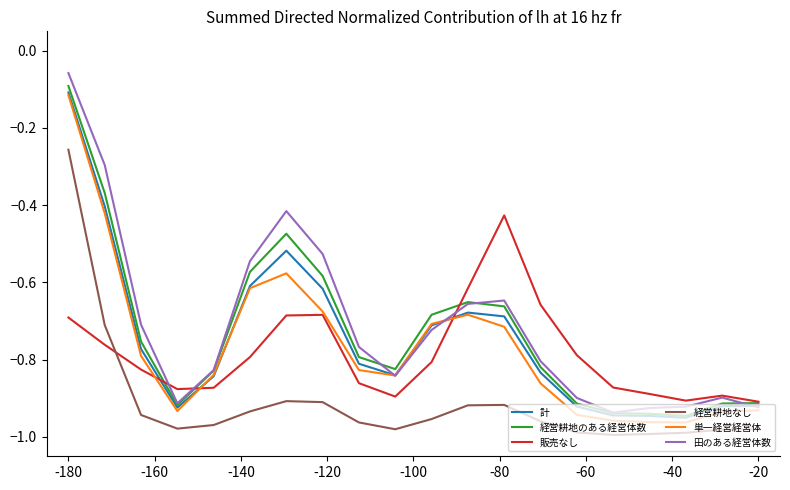

True or false: 経営耕地なし and 田のある経営体数 cross at least once.

False